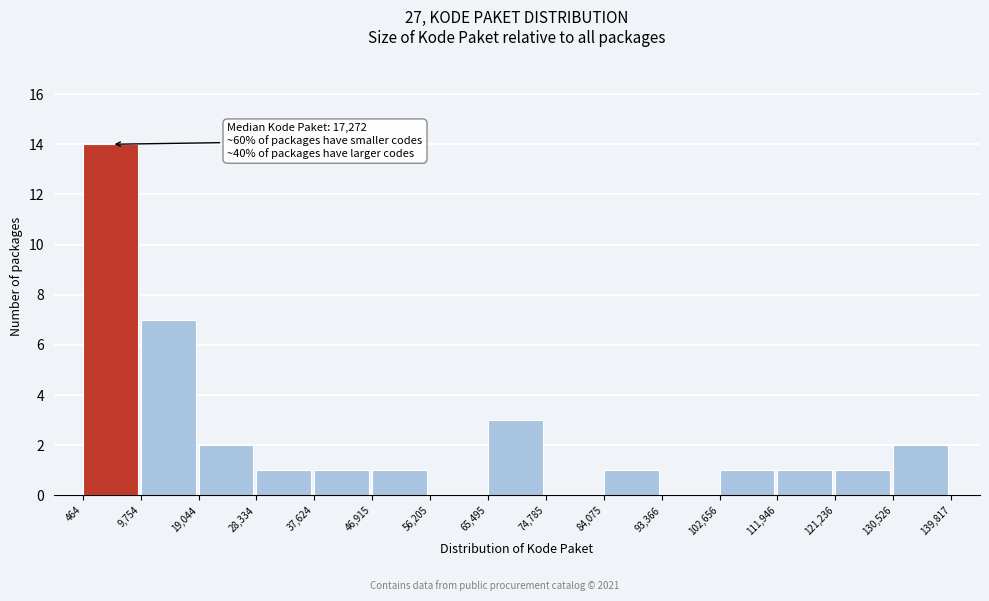

Over which range of the x-axis is the bar tallest?

464 to 9,754